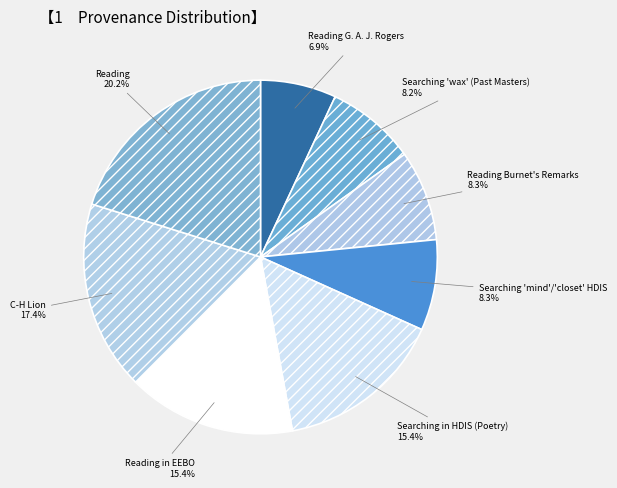

Which slice is the smallest?

Reading G. A. J. Rogers